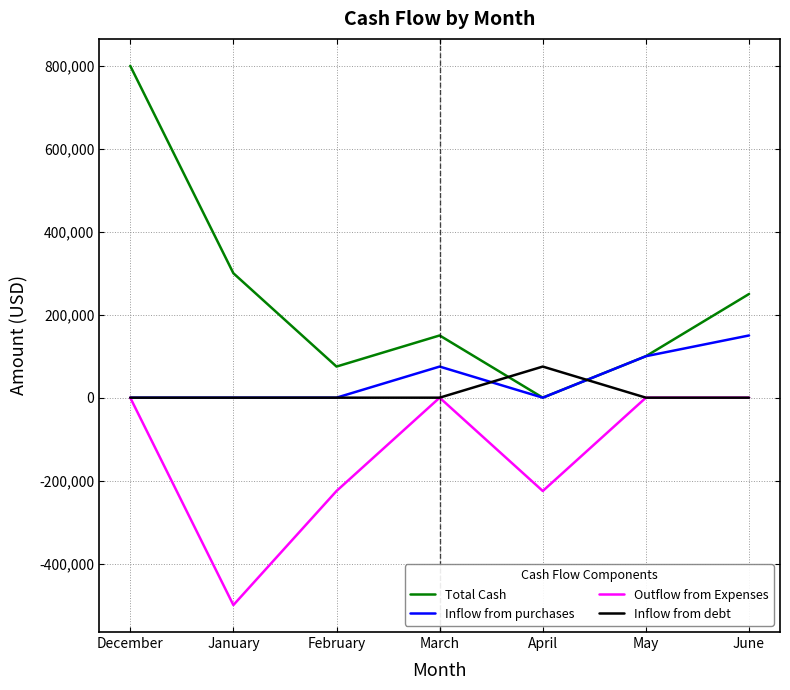

Reading left to right, list all the values displayed in this chart.

Total Cash: 800000	300000	75000	150000	0	100000	250000
Inflow from purchases: 0	0	0	75000	0	100000	150000
Outflow from Expenses: 0	-500000	-225000	0	-225000	0	0
Inflow from debt: 0	0	0	0	75000	0	0